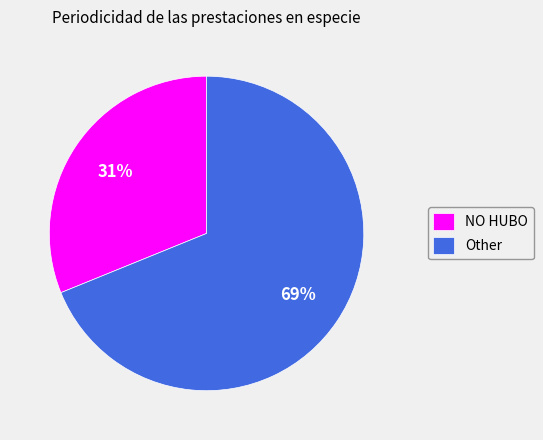

Does any single category account for the majority?

Yes